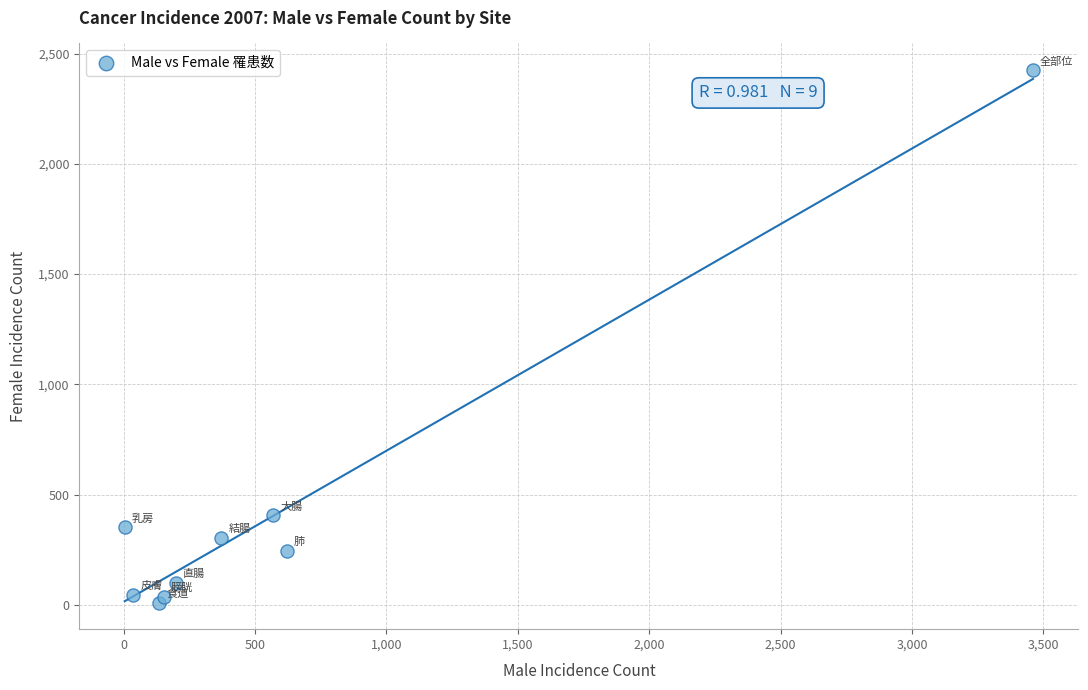

What Y value in the scatter plot is closest to 1218?

406